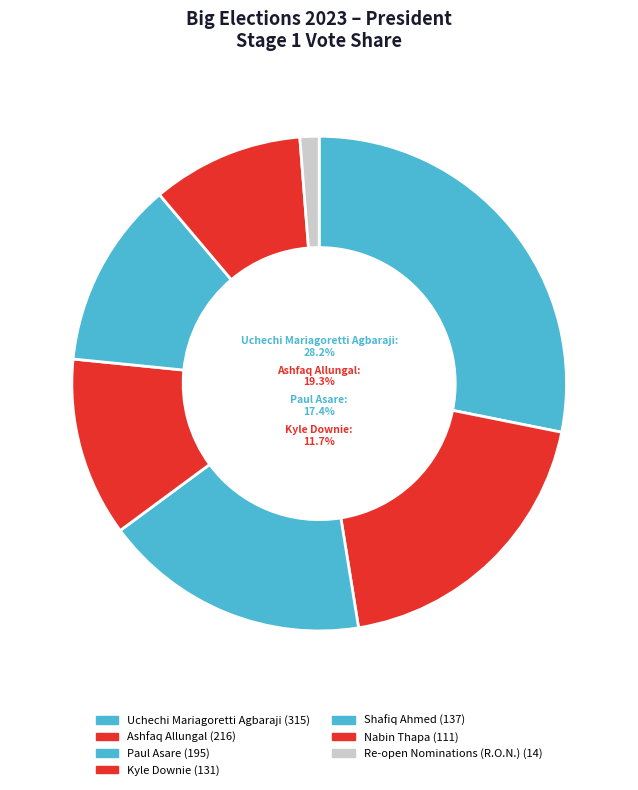

To the nearest percent, what is the average slice percentage?

14%